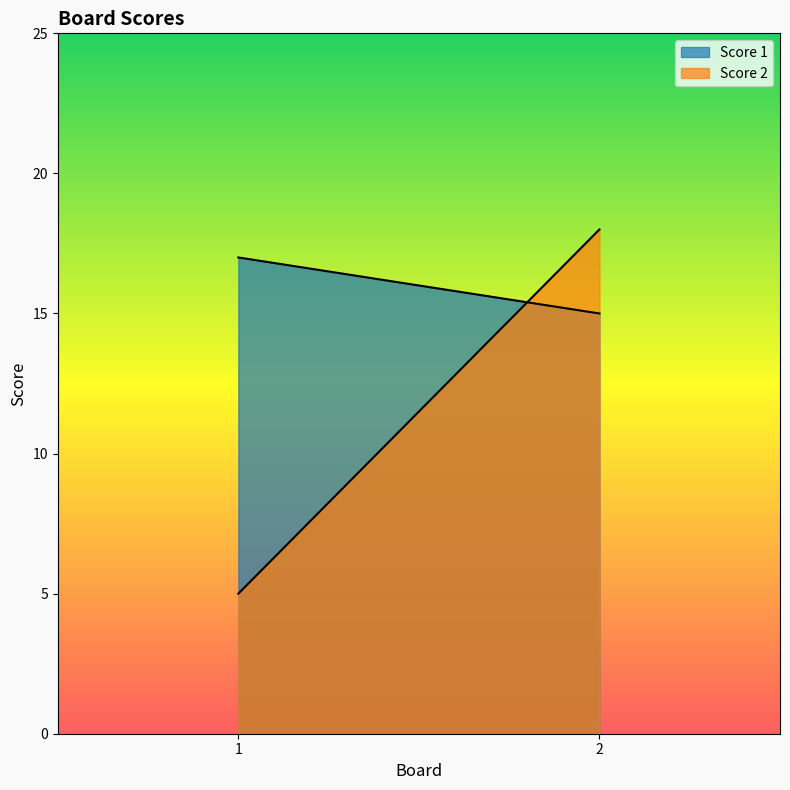

True or false: Score 1 has a value of 15 at 2.

True